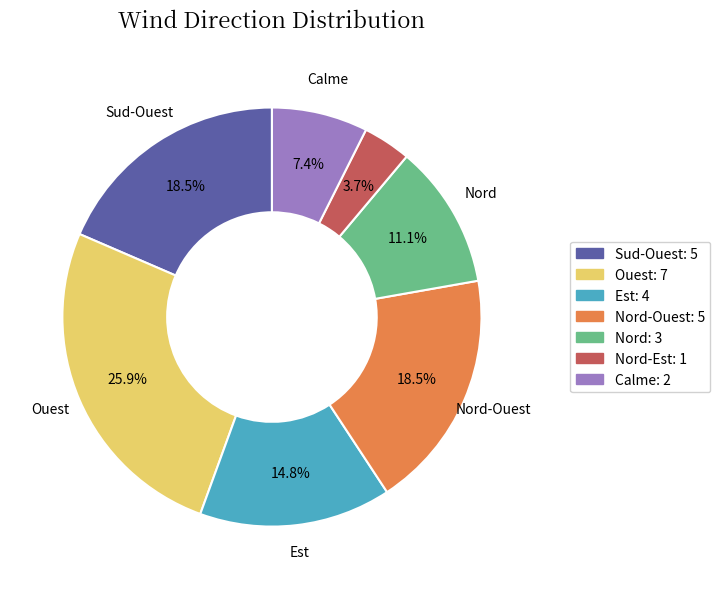

Combined, what portion of the pie is Calme: 2 and Est: 4?

22.2%